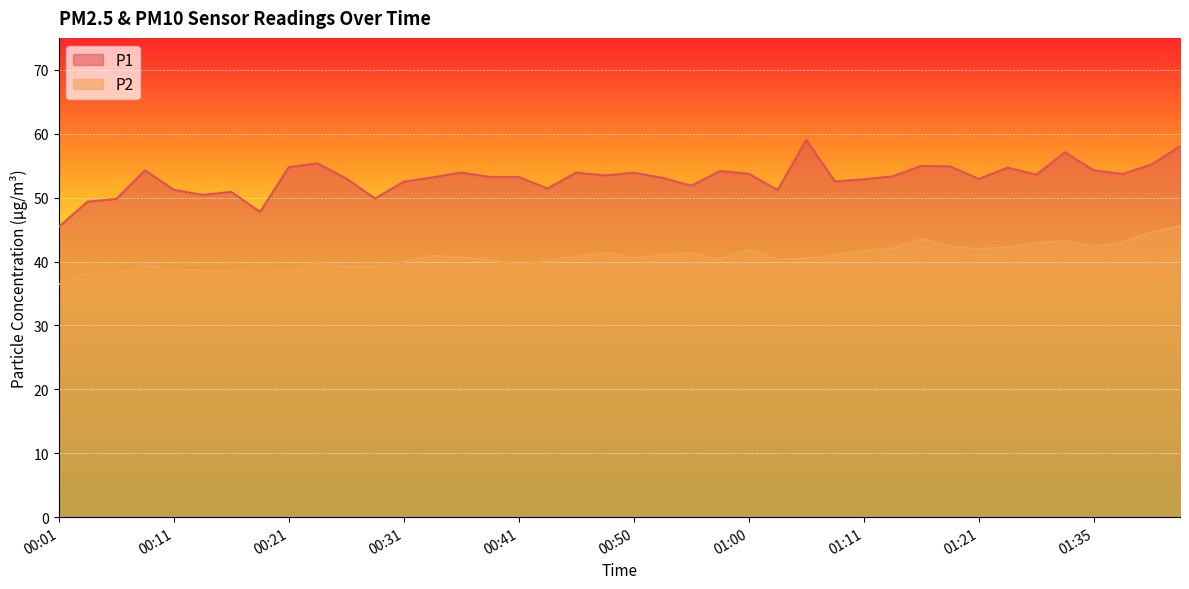

What value does the P2 series have at 00:55?

41.3